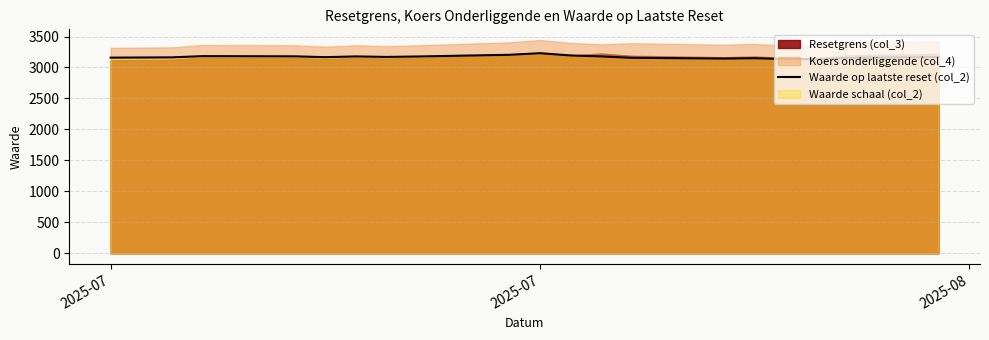

The value at 8 is 1224.2. True or false?

False